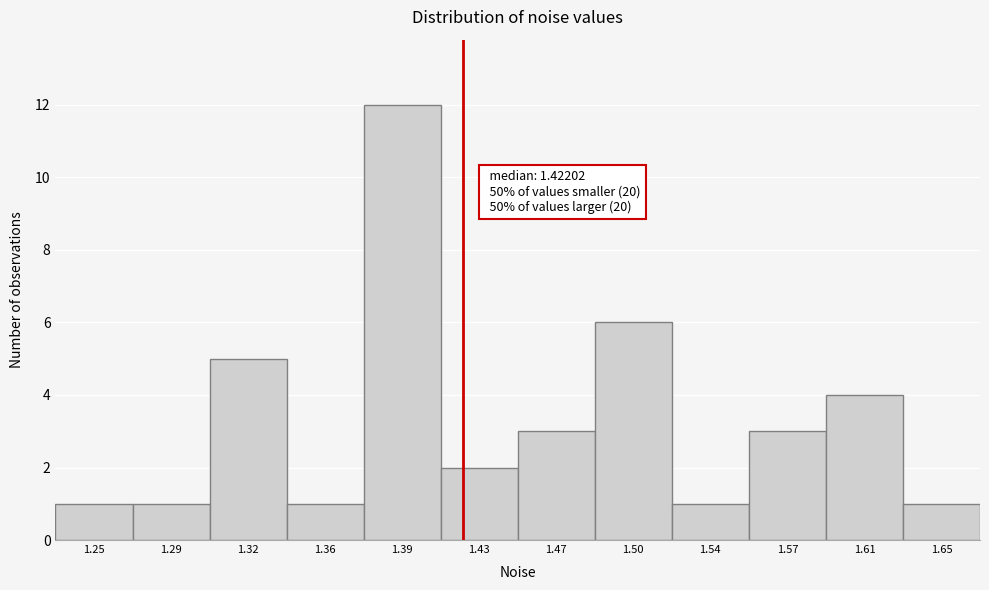

Reading left to right, extract all data points from this chart.

1.25=1	1.29=1	1.32=5	1.36=1	1.39=12	1.43=2	1.47=3	1.50=6	1.54=1	1.57=3	1.61=4	1.65=1